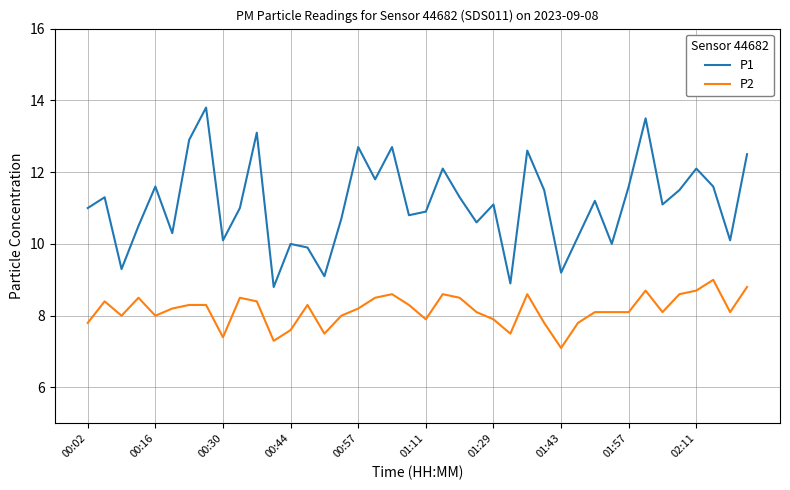

Which series has the largest total across all categories?

P1